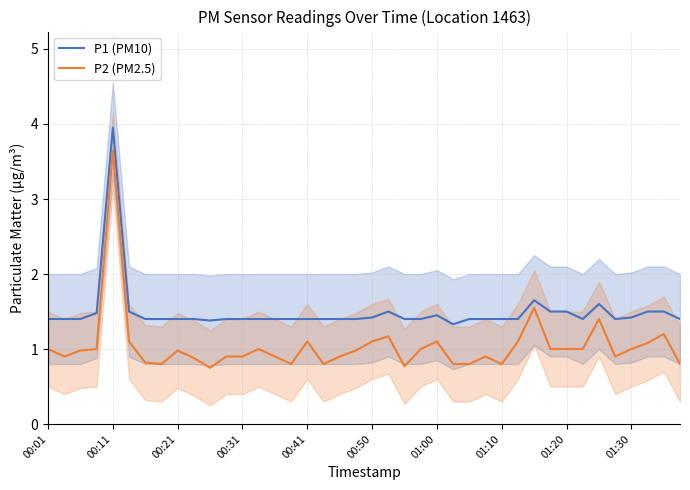

What is the highest value of the P1 (PM10) series?

4.0